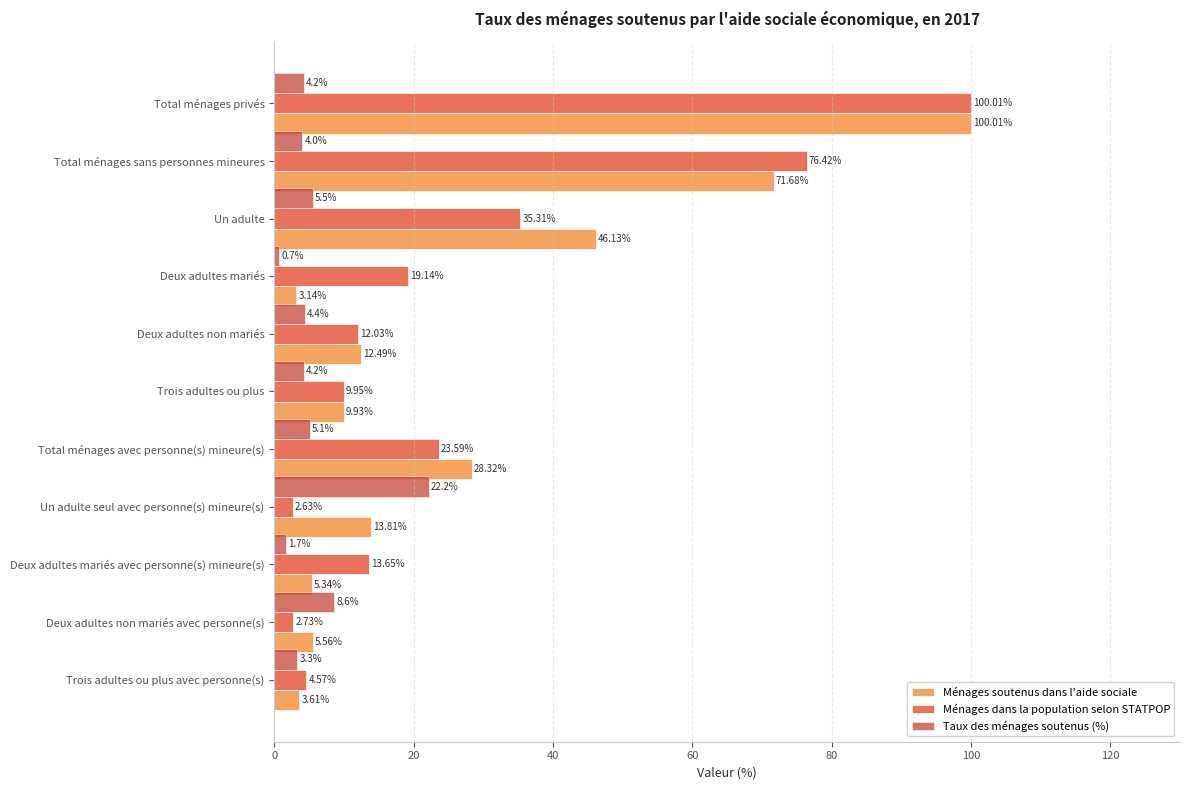

Rank the categories by Ménages soutenus dans l'aide sociale value from highest to lowest.

Total ménages privés, Total ménages sans personnes mineures, Un adulte, Total ménages avec personne(s) mineure(s), Un adulte seul avec personne(s) mineure(s), Deux adultes non mariés, Trois adultes ou plus, Deux adultes non mariés avec personne(s), Deux adultes mariés avec personne(s) mineure(s), Trois adultes ou plus avec personne(s), Deux adultes mariés